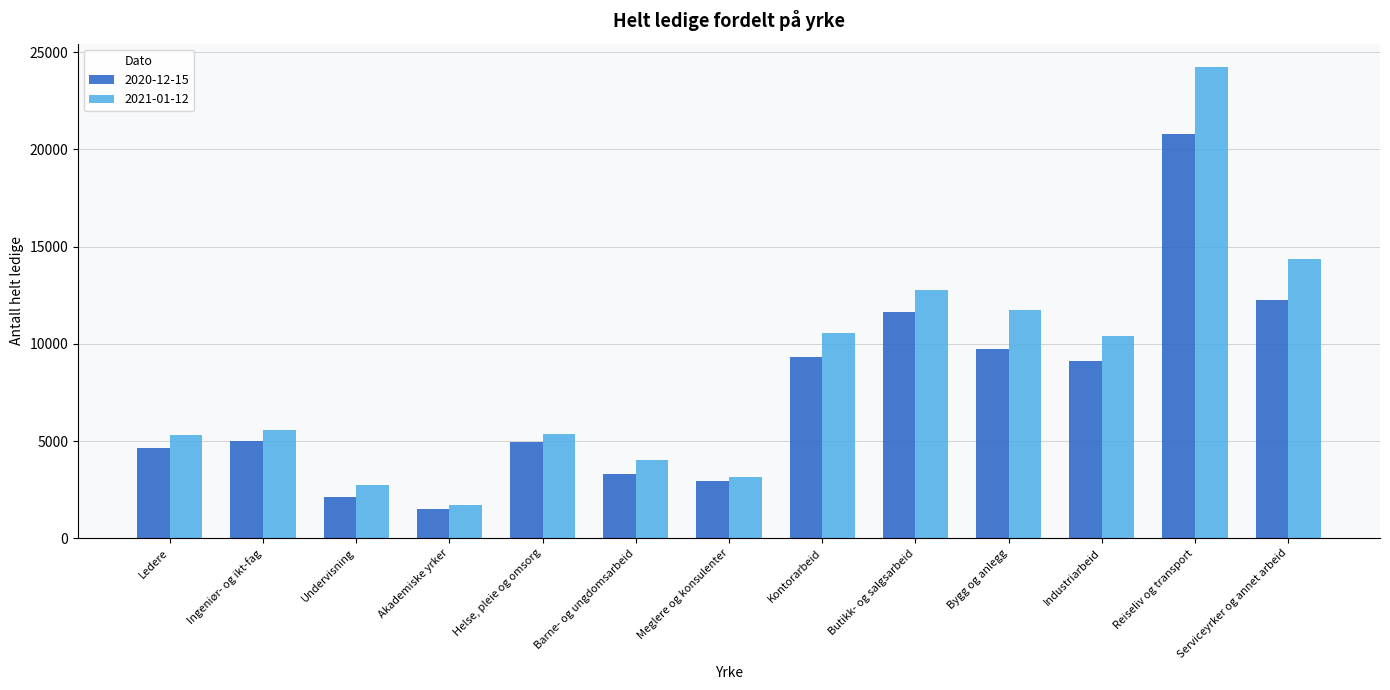

At which label does 2020-12-15 reach its minimum?

Akademiske yrker